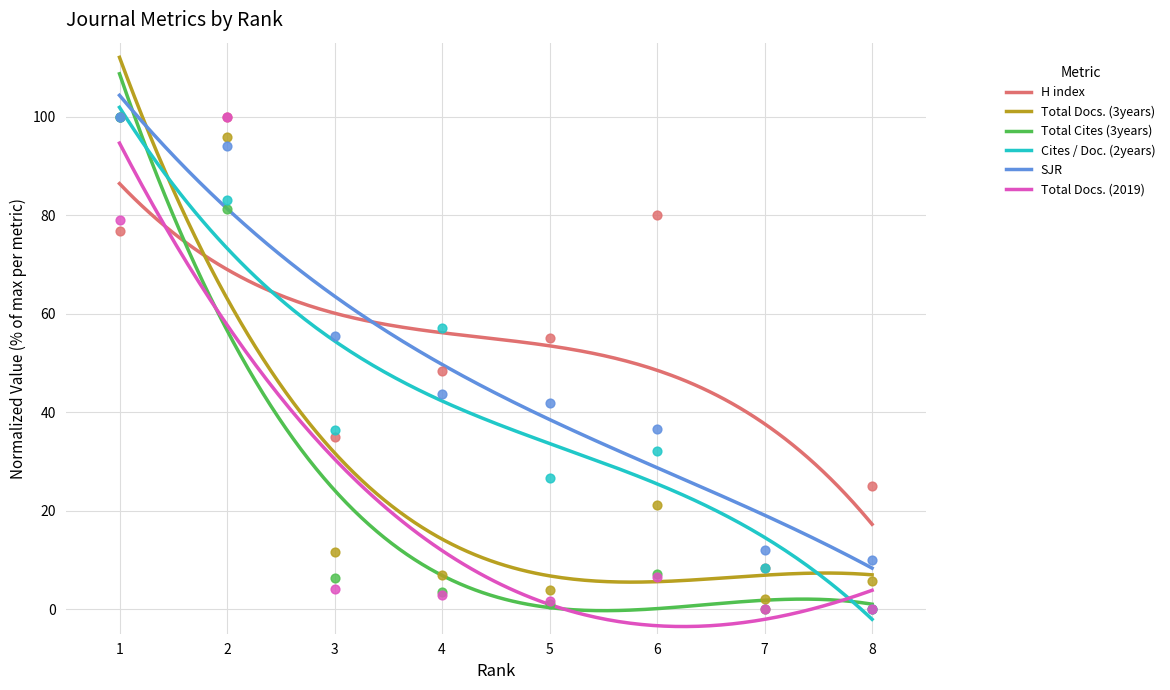

Which series reaches the maximum Y coordinate?

H index